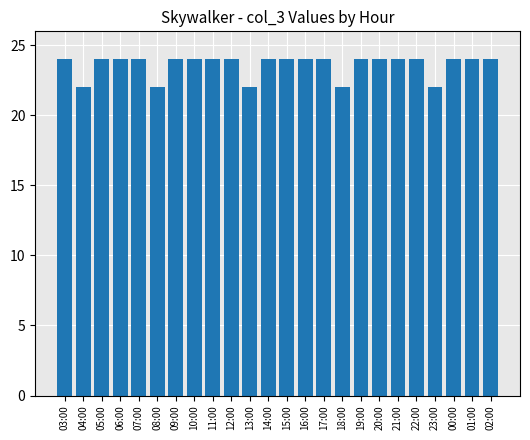

Read the value at 21:00.

24